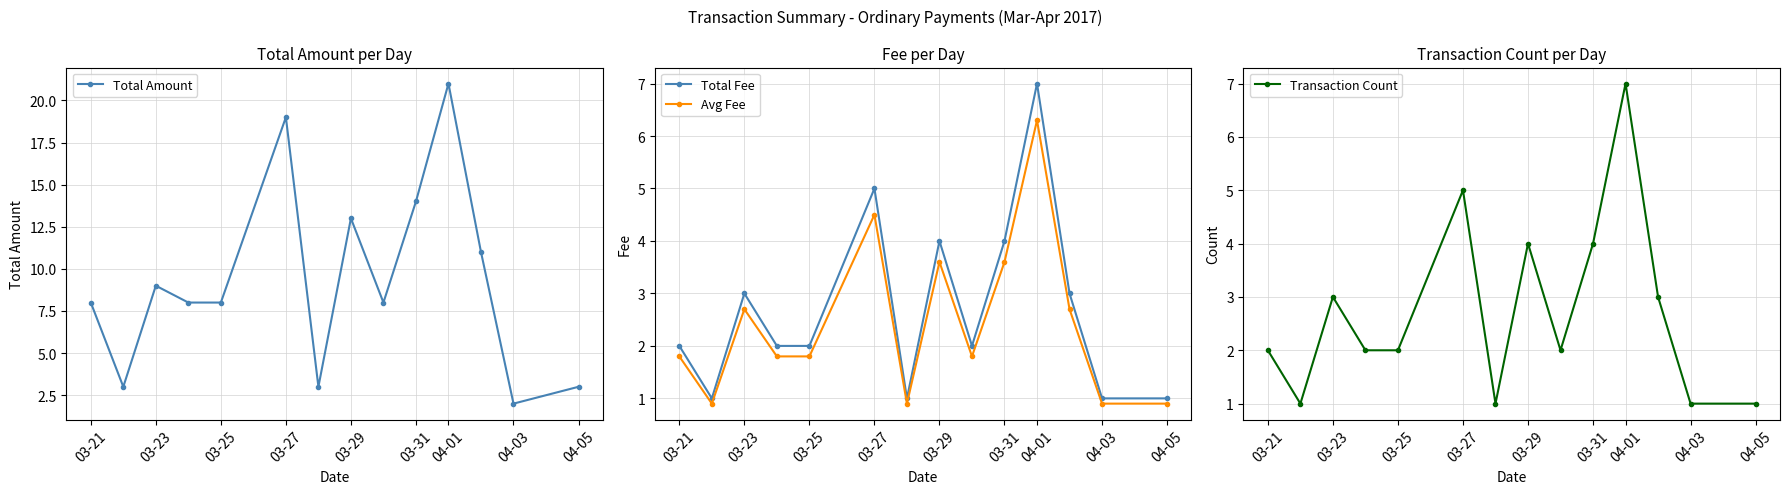

Which series has the widest spread of values?

Total Amount